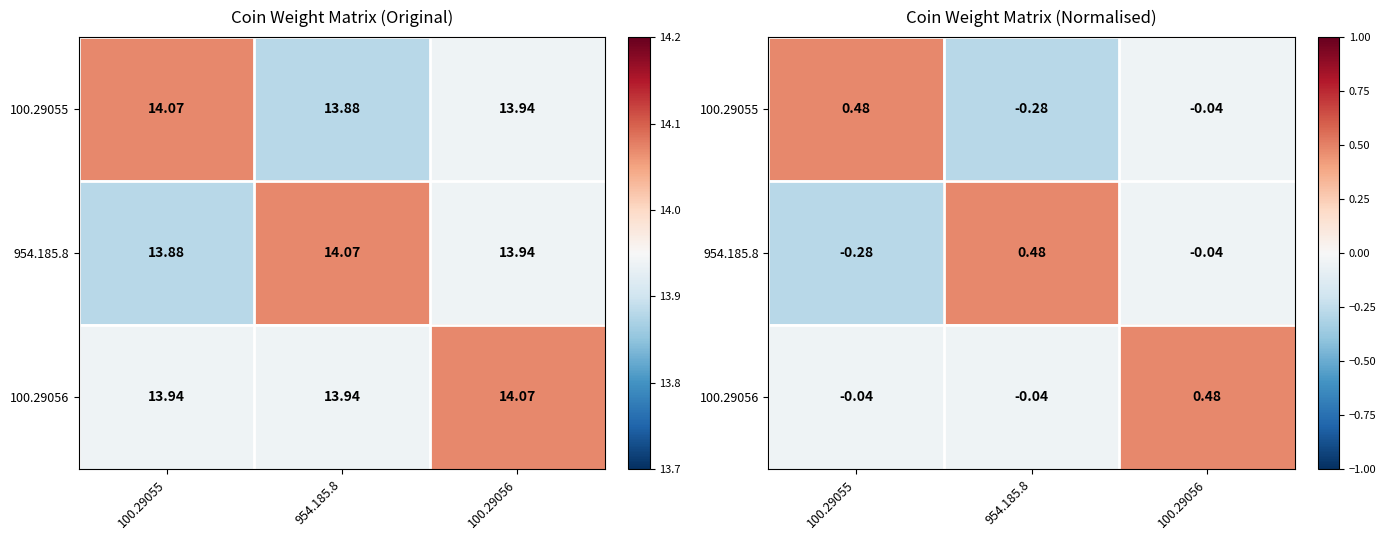

How many positive values does the 100.29056 series have?

1